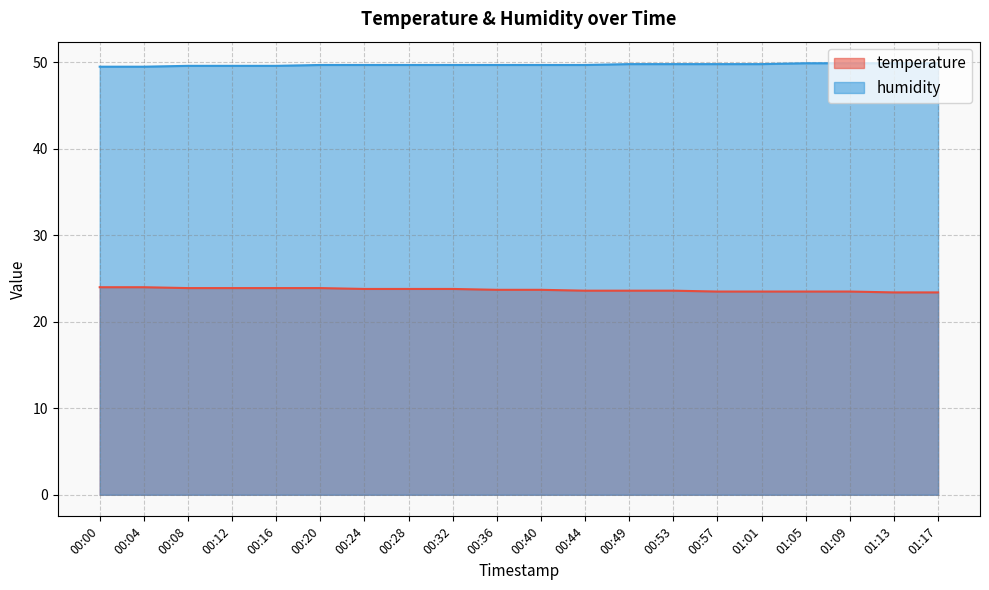

What is the spread (max minus min) of values at 00:28?

25.9